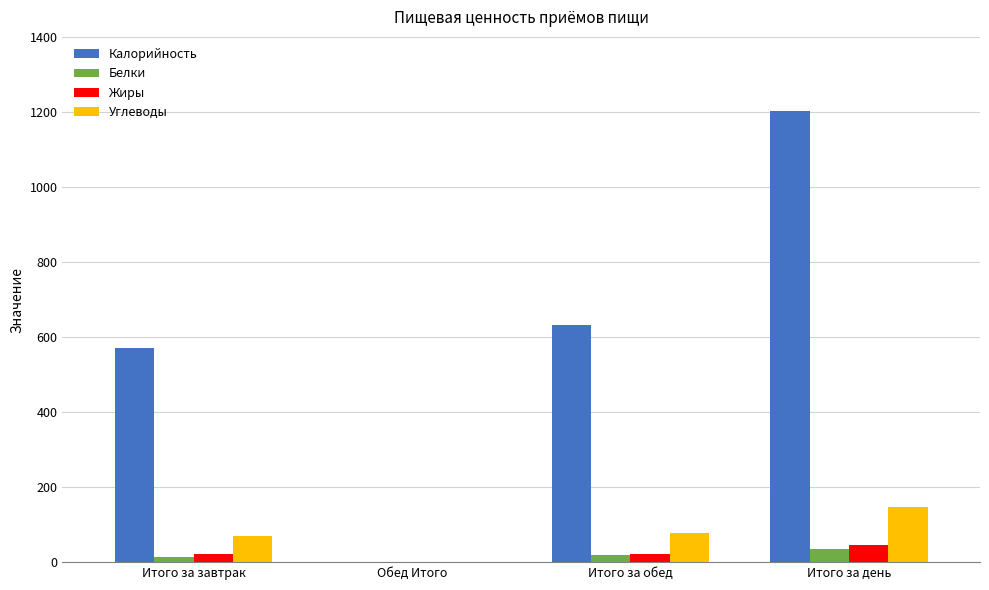

Which label corresponds to the largest value in the chart?

Итого за день